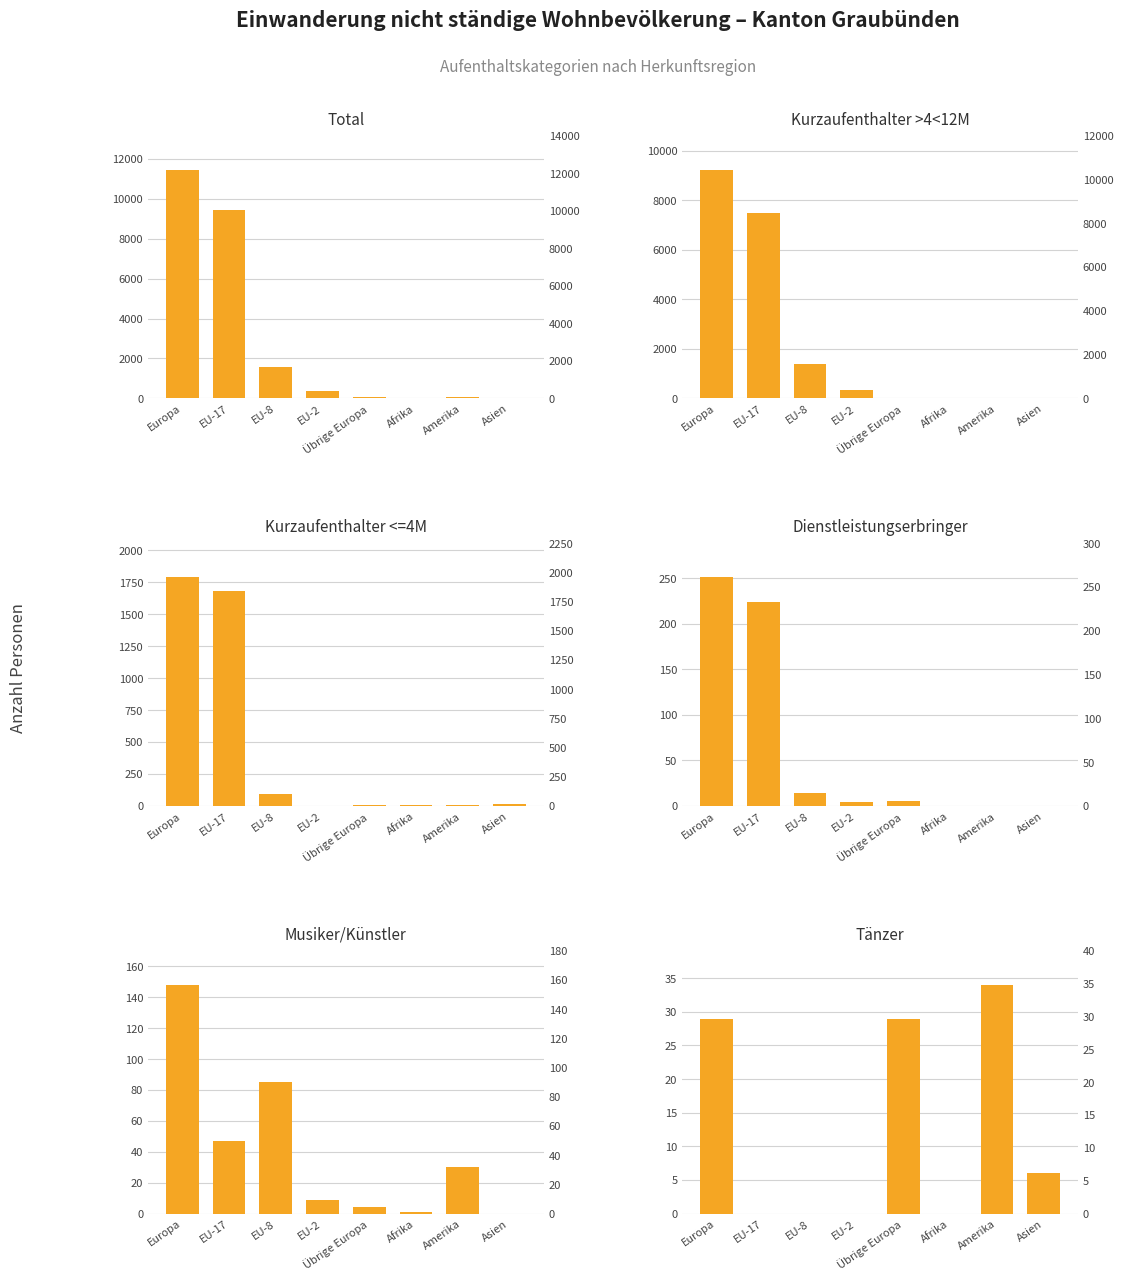

What is the difference between the Tänzer values at EU-17 and Asien?

6